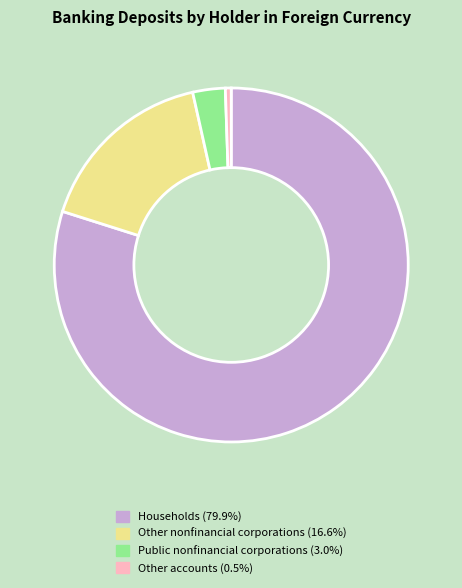

Which category has the biggest portion of the pie?

Households